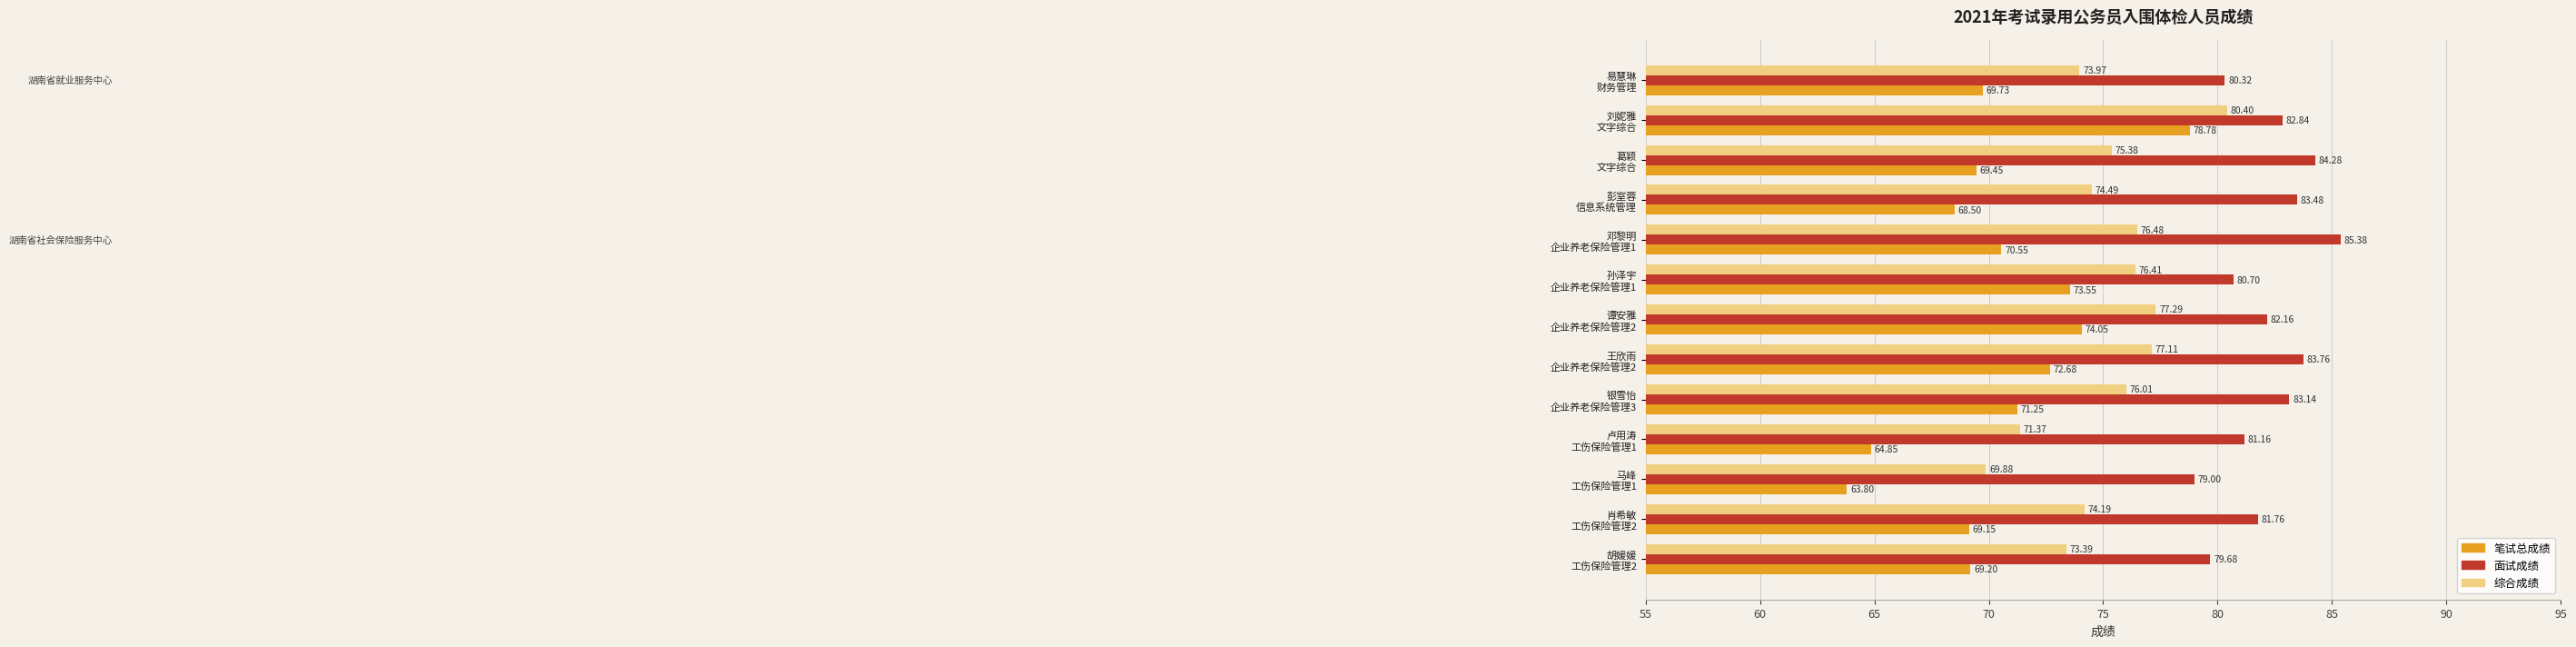

Which series has the largest range (max minus min)?

笔试总成绩